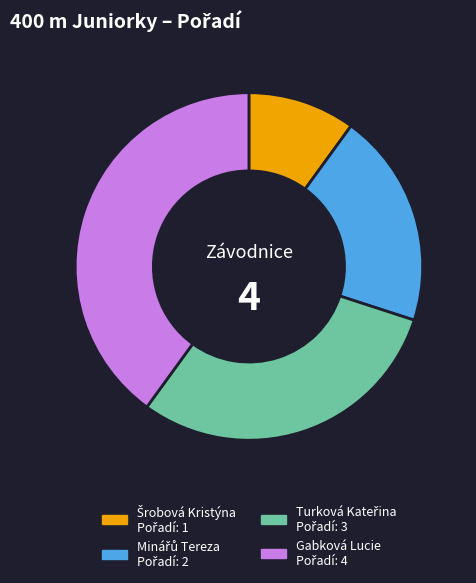

Does Gabková Lucie account for over 50% of the chart?

No